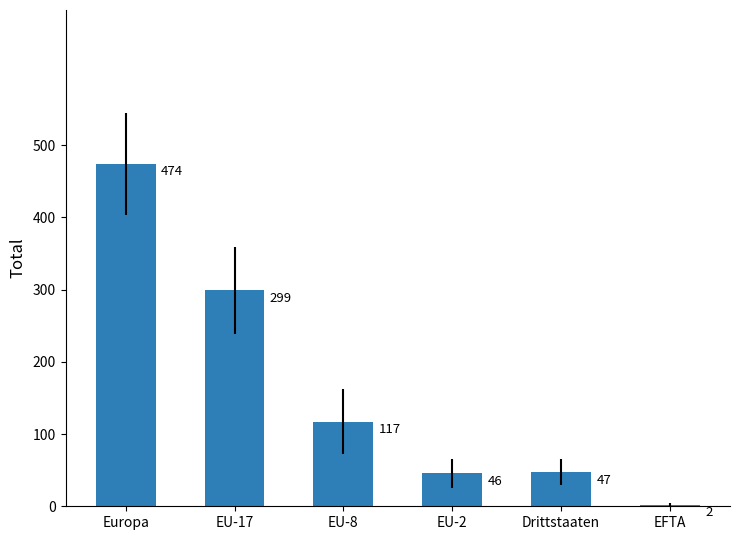

Which label corresponds to the largest value in the chart?

Europa